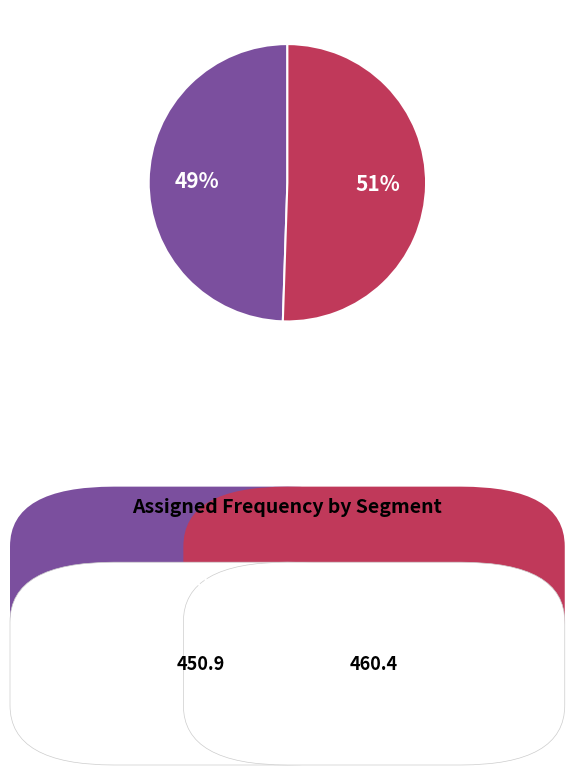

Does any single category account for the majority?

Yes